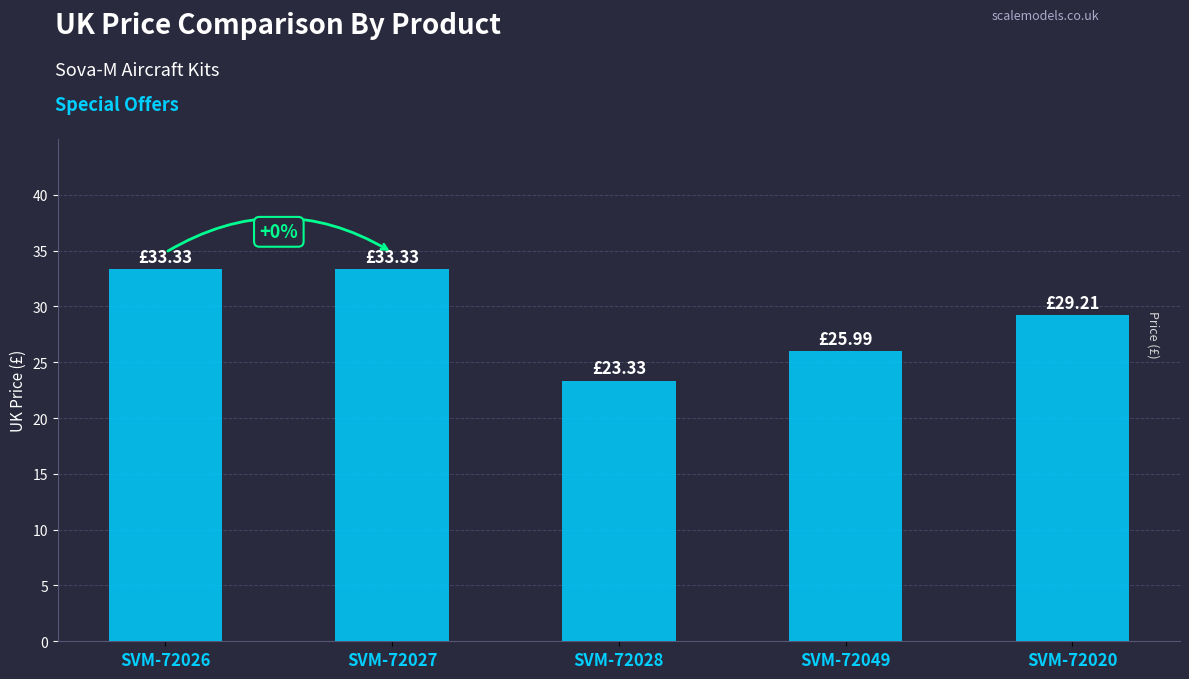

Reading left to right, transcribe all the data shown in this chart.

33.3	33.3	23.3	26.0	29.2